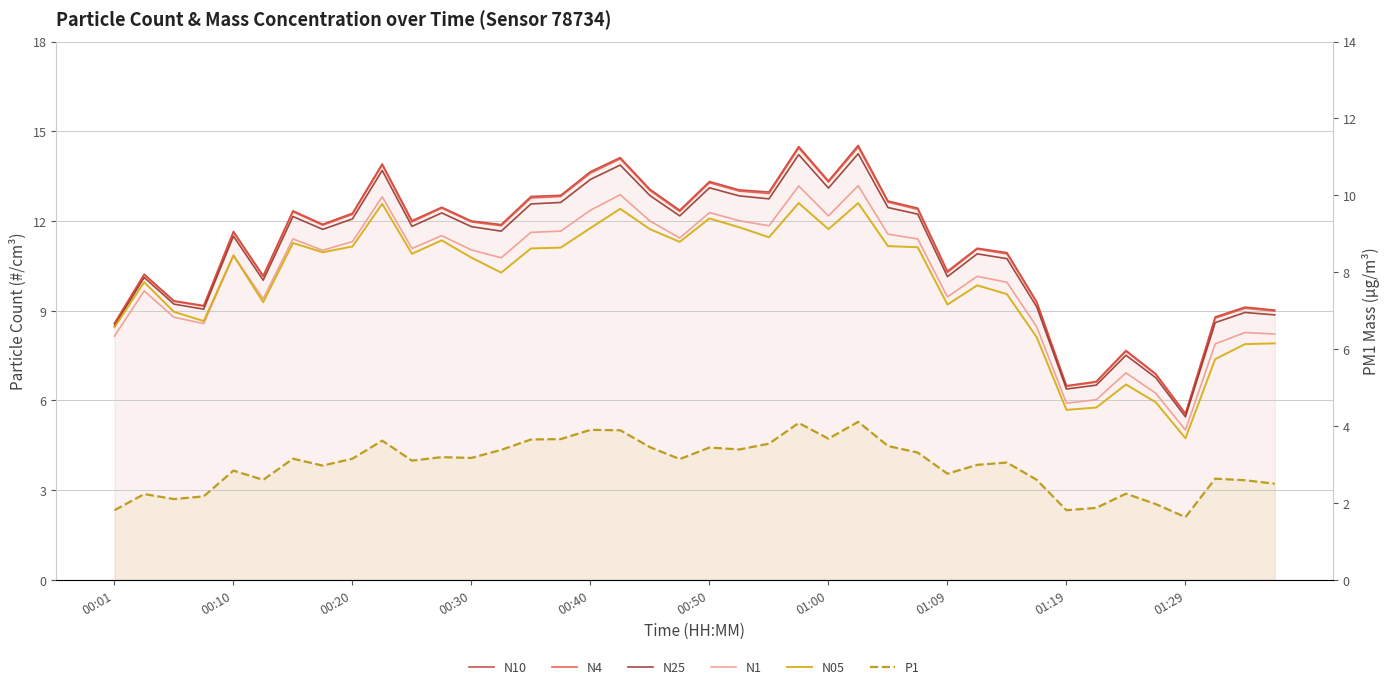

What is the total value across all series at 15?

62.3